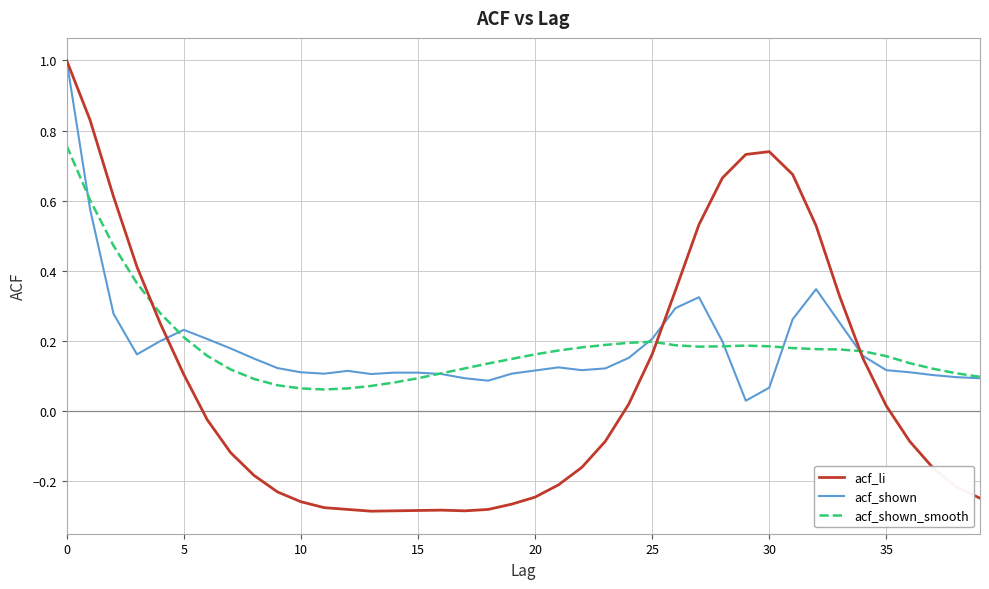

Which series has the largest range (max minus min)?

acf_li